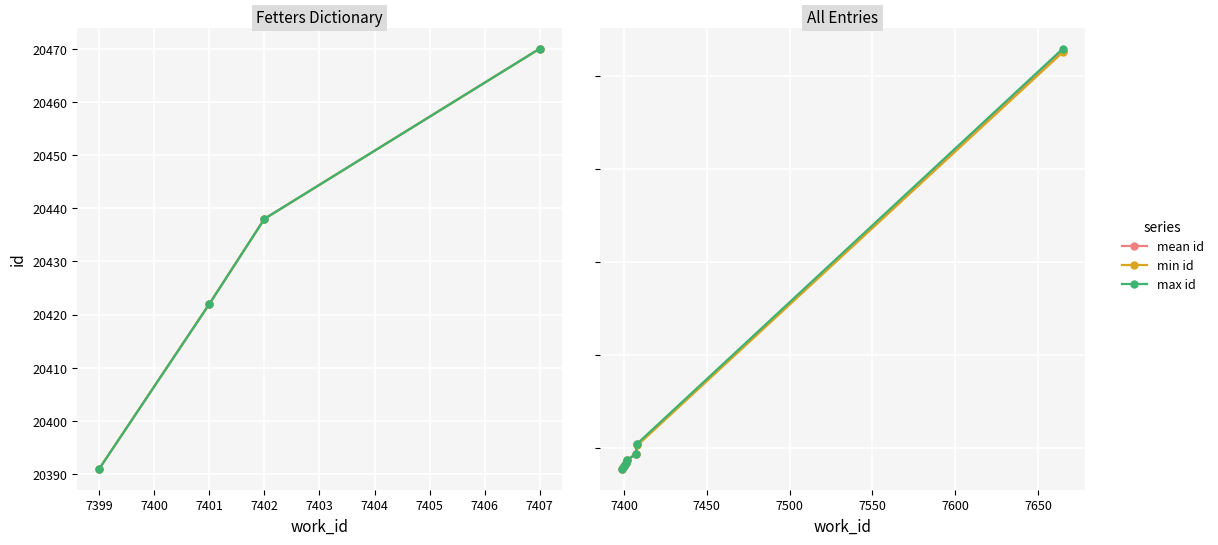

Is it true that max id equals 35002.5 at 7401?

False